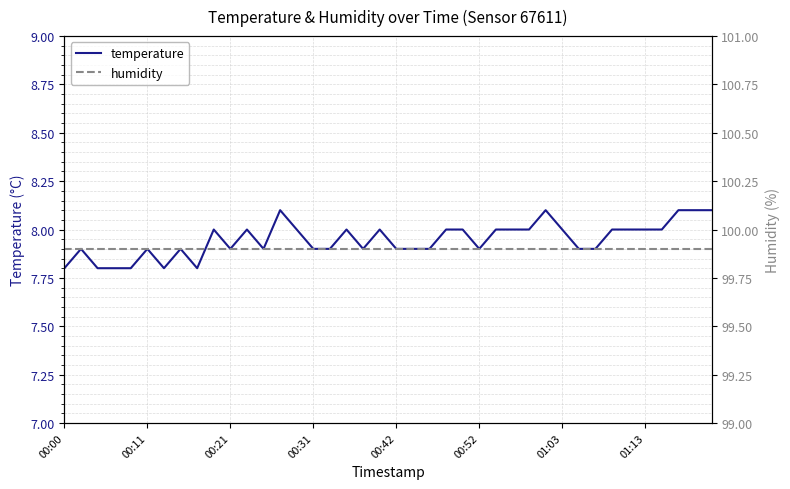

What position from the left is 31?

32